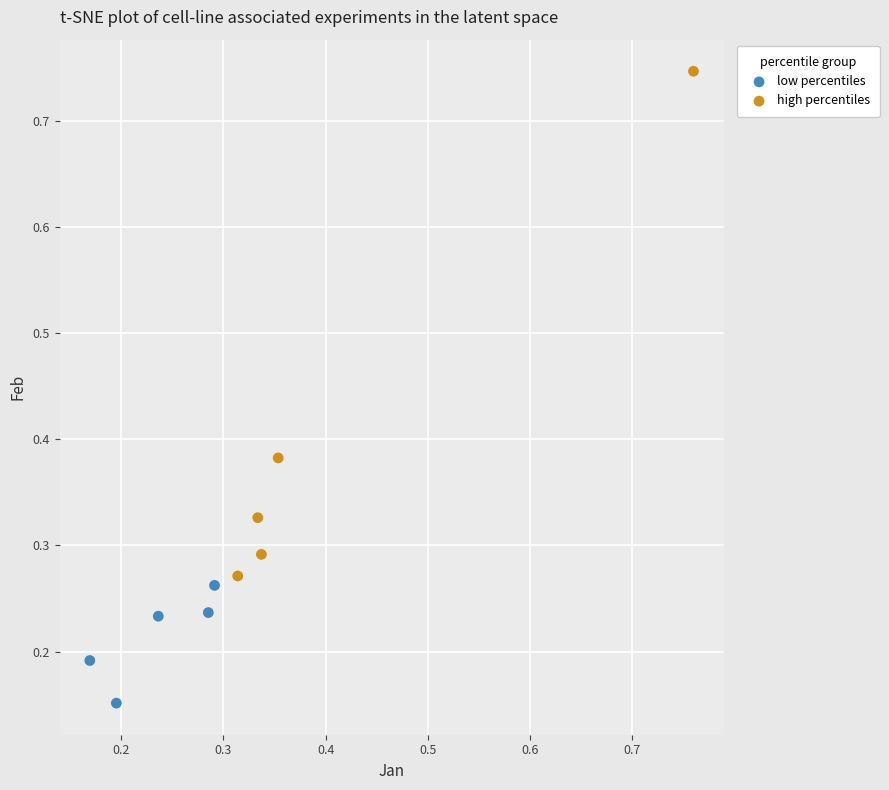

Which series reaches the maximum Y coordinate?

high percentiles